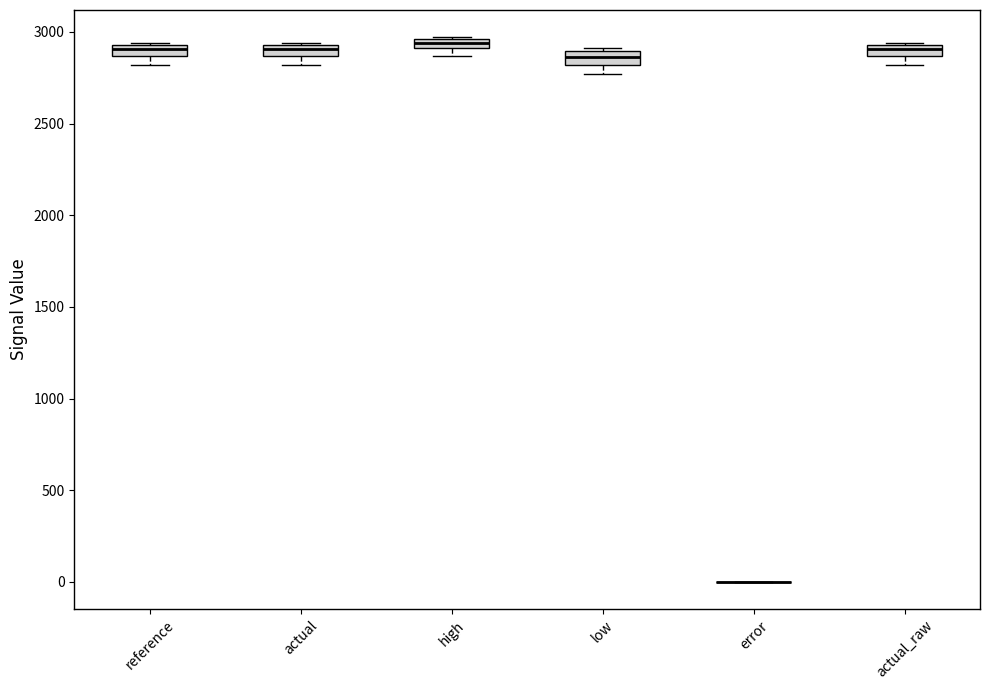

Where is the upper edge of the box for actual on the y-axis? The values are not printed on the chart, so give them approximately, as read against the axis.

2950